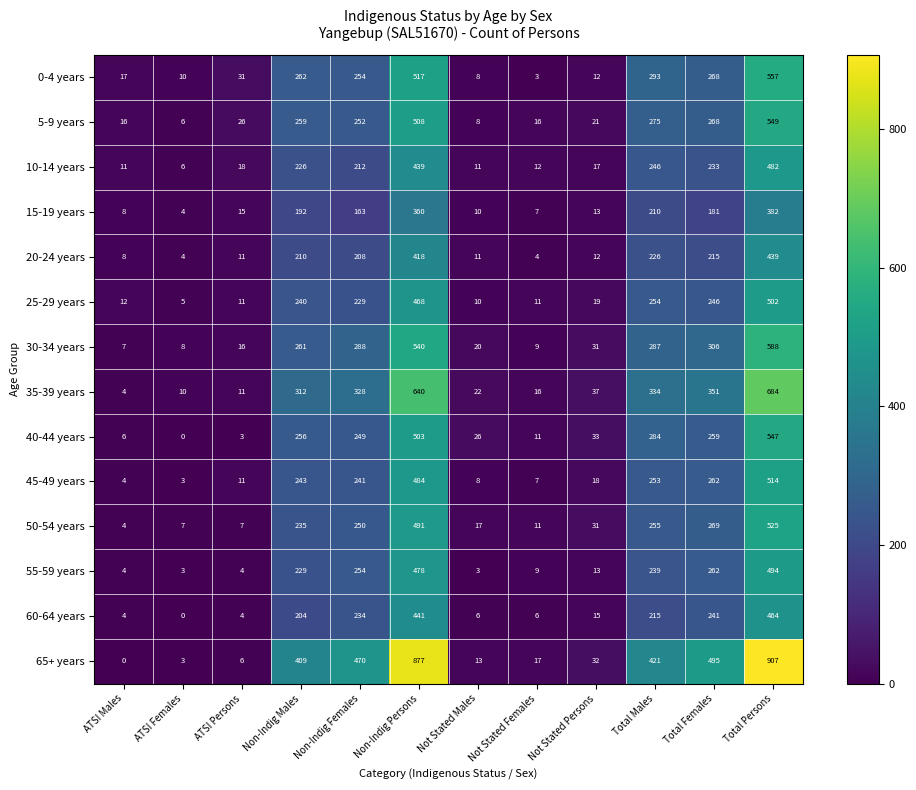

The value of 30-34 years at Non-Indig Females is 187. True or false?

False